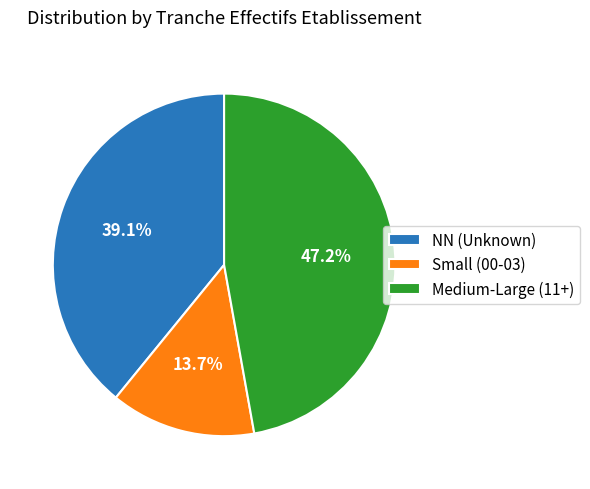

Combined, what portion of the pie is NN (Unknown) and Small (00-03)?

52.8%